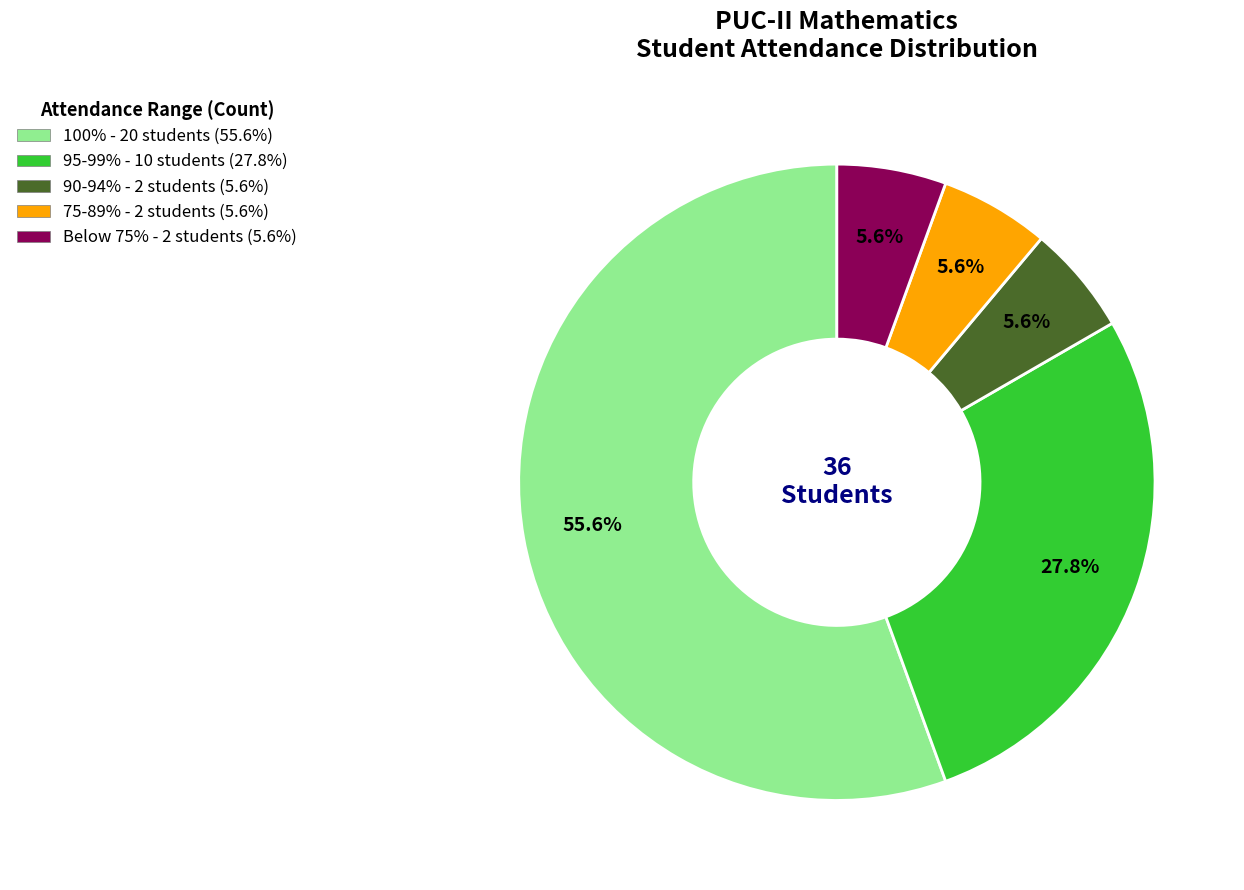

Is there any slice that represents more than half of the pie?

Yes